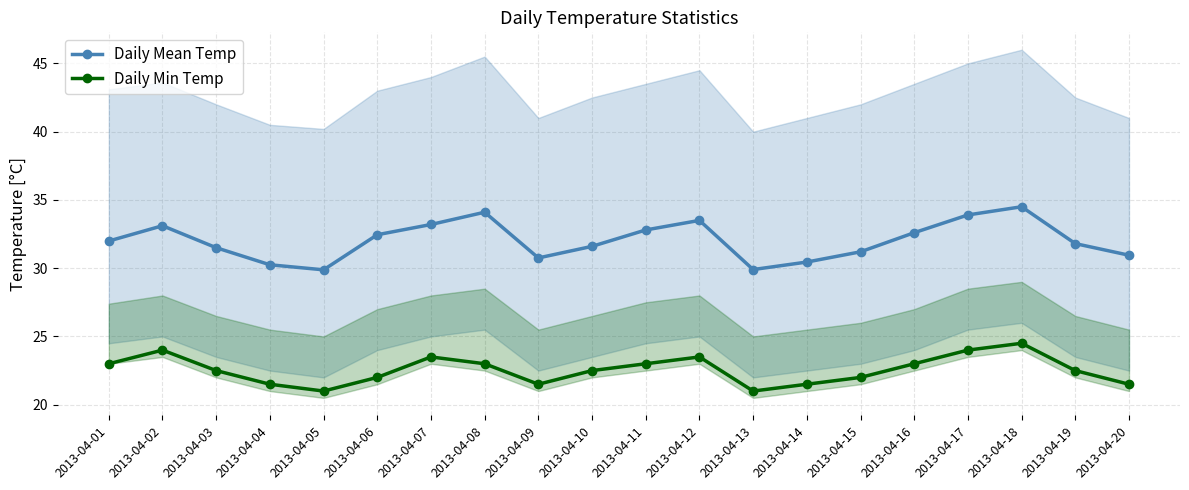

What is the average value of the Daily Mean Temp series?

32.0